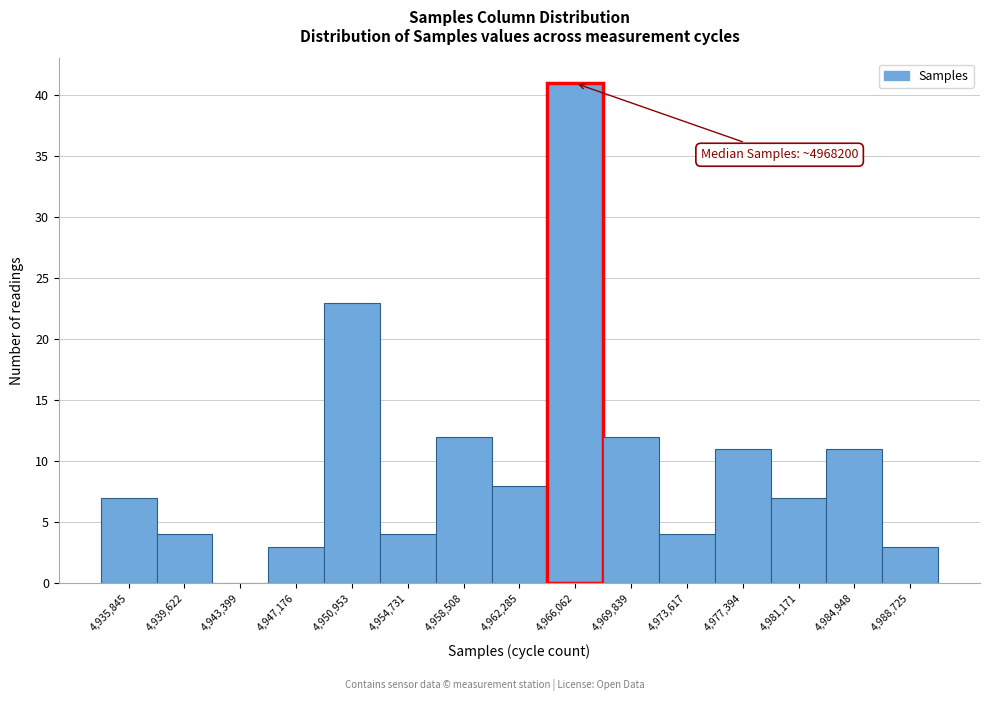

Reading left to right, extract all data points from this chart.

4,935,845=7	4,939,622=4	4,943,399=0	4,947,176=3	4,950,953=23	4,954,731=4	4,958,508=12	4,962,285=8	4,966,062=41	4,969,839=12	4,973,617=4	4,977,394=11	4,981,171=7	4,984,948=11	4,988,725=3